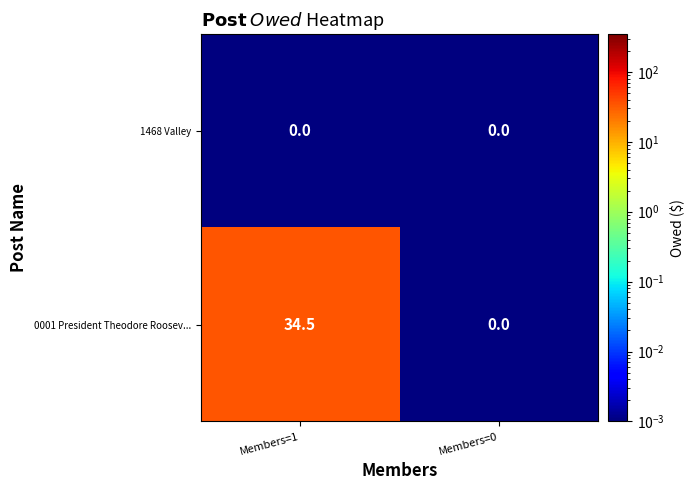

At which label is 0001 President Theodore Roosev... closest to 17?

Members=0